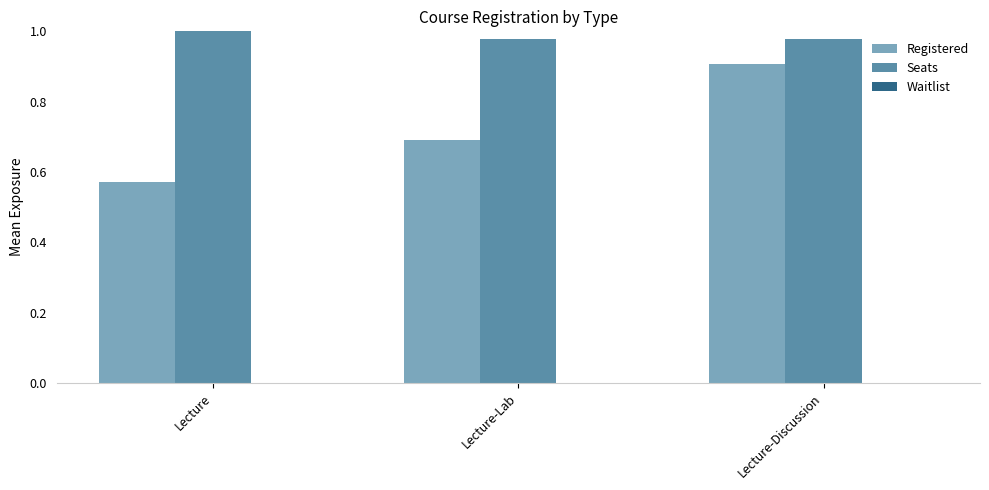

Does the chart contain any negative values?

No